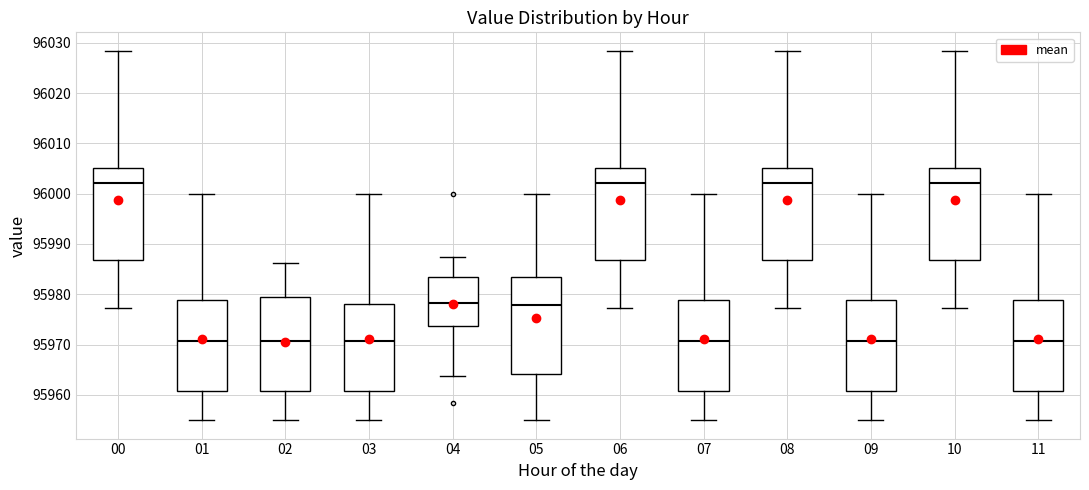

Reading left to right, read every box against the y-axis: the position of its median line, the range the box covers, and the ends of its whiskers. The values are not printed on the chart, so give them approximately, as read against the axis.

00: median 96002, box 95987 to 96005, whiskers 95977 to 96028
01: median 95971, box 95961 to 95979, whiskers 95955 to 96000
02: median 95971, box 95961 to 95979, whiskers 95955 to 95986
03: median 95971, box 95961 to 95978, whiskers 95955 to 96000
04: median 95978, box 95974 to 95983, whiskers 95964 to 95987
05: median 95978, box 95964 to 95983, whiskers 95955 to 96000
06: median 96002, box 95987 to 96005, whiskers 95977 to 96028
07: median 95971, box 95961 to 95979, whiskers 95955 to 96000
08: median 96002, box 95987 to 96005, whiskers 95977 to 96028
09: median 95971, box 95961 to 95979, whiskers 95955 to 96000
10: median 96002, box 95987 to 96005, whiskers 95977 to 96028
11: median 95971, box 95961 to 95979, whiskers 95955 to 96000